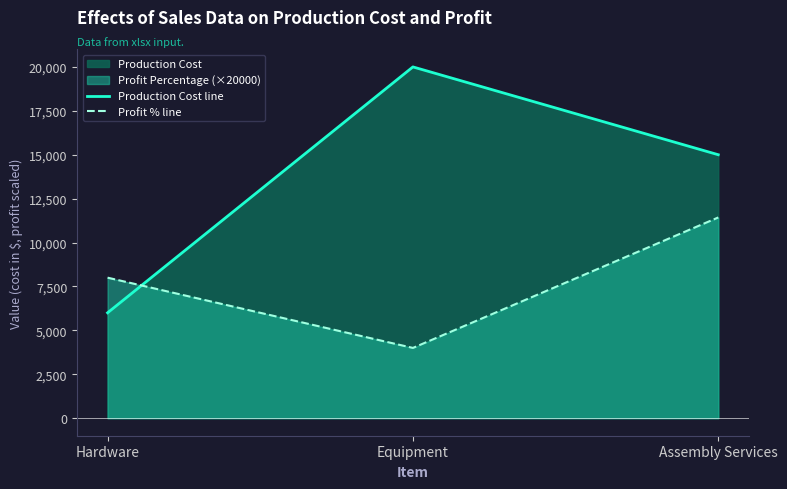

List the series in order of their overall mean, lowest first.

Profit % line, Production Cost line